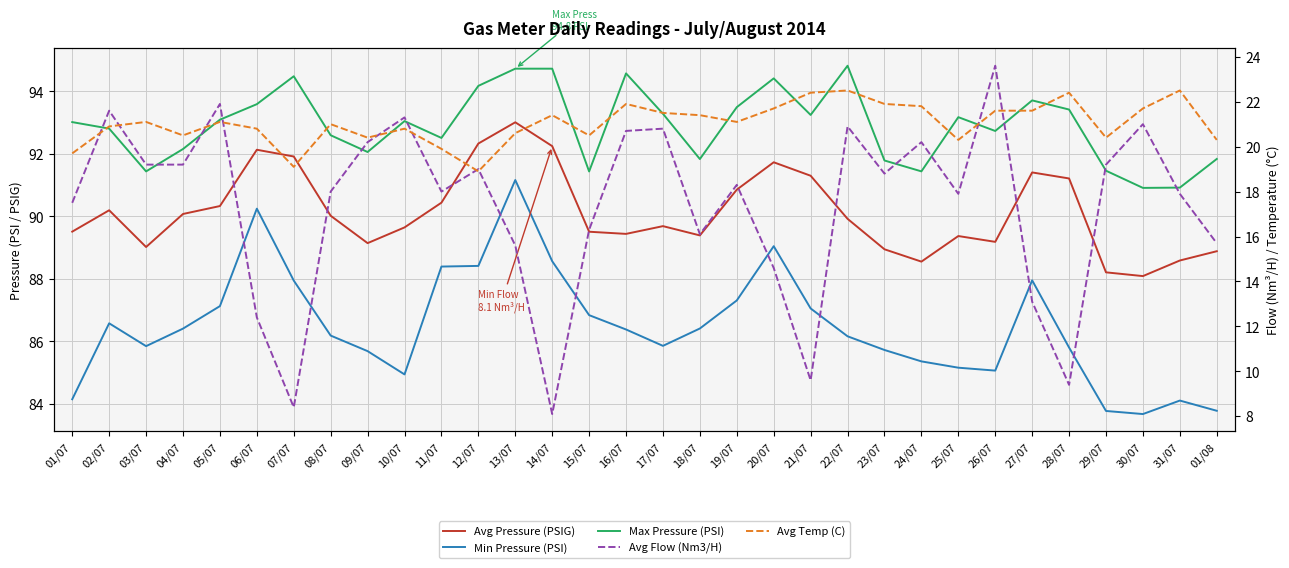

Which has a higher value, 17/07 or 31/07?

17/07